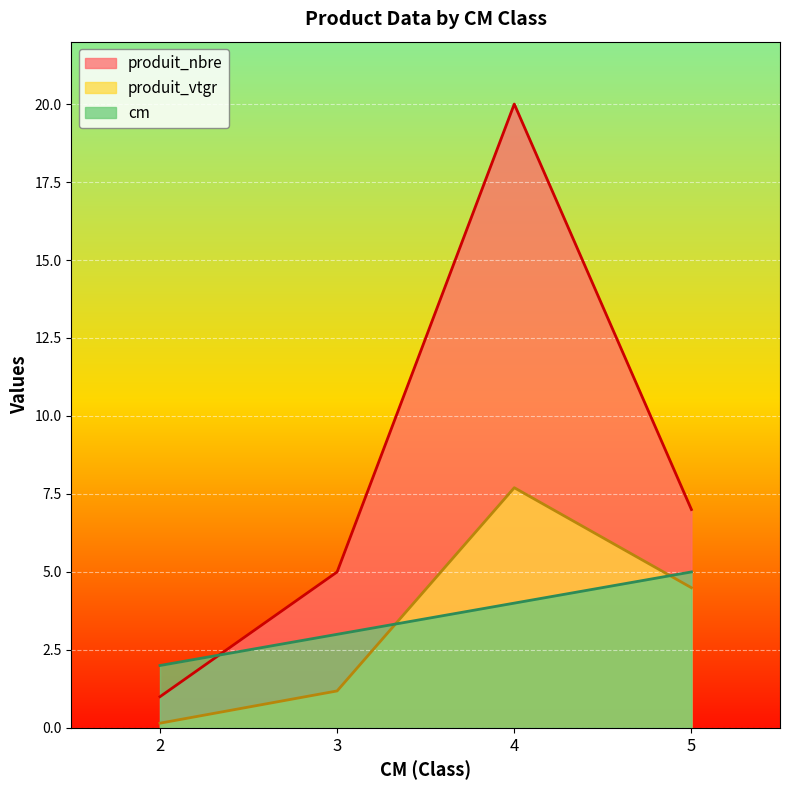

At how many categories does at least one series exceed 3?

3